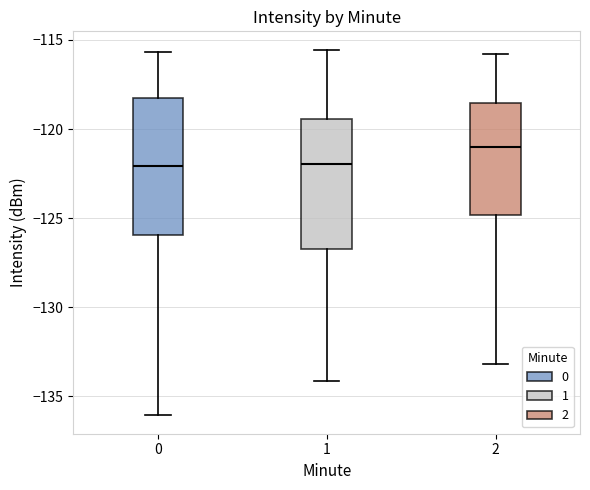

Where is the upper edge of the box at x = 0 on the y-axis? The values are not printed on the chart, so give them approximately, as read against the axis.

-118.5